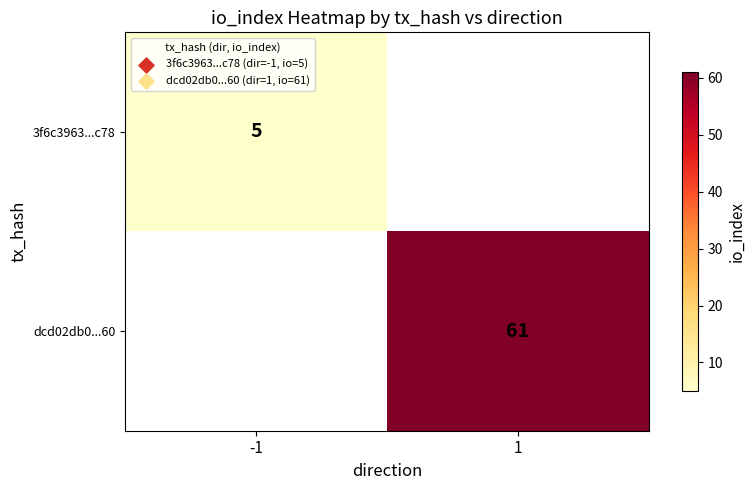

Is it true that 3f6c3963...c78 equals 5 at -1?

True